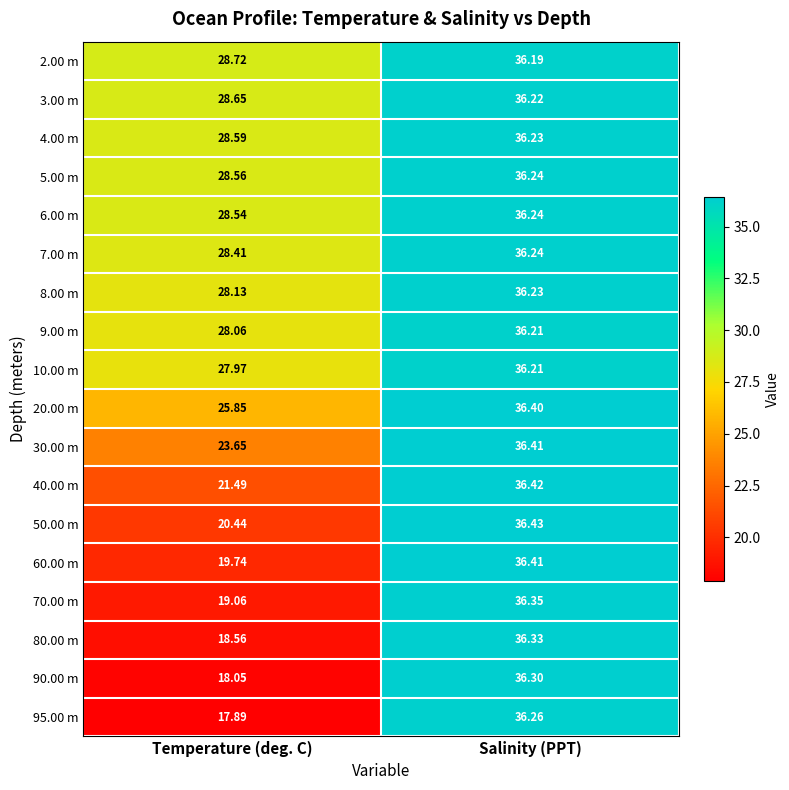

Which label corresponds to the largest value in the chart?

Salinity (PPT)